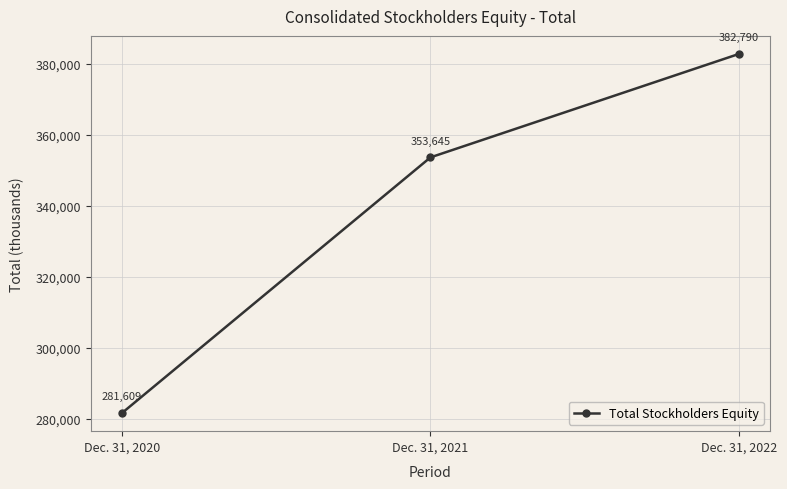

What is the sum of all values?

1018044